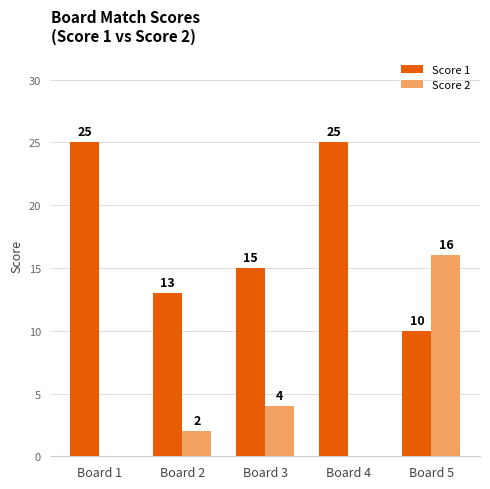

At which category is the sum across all series the highest?

Board 5